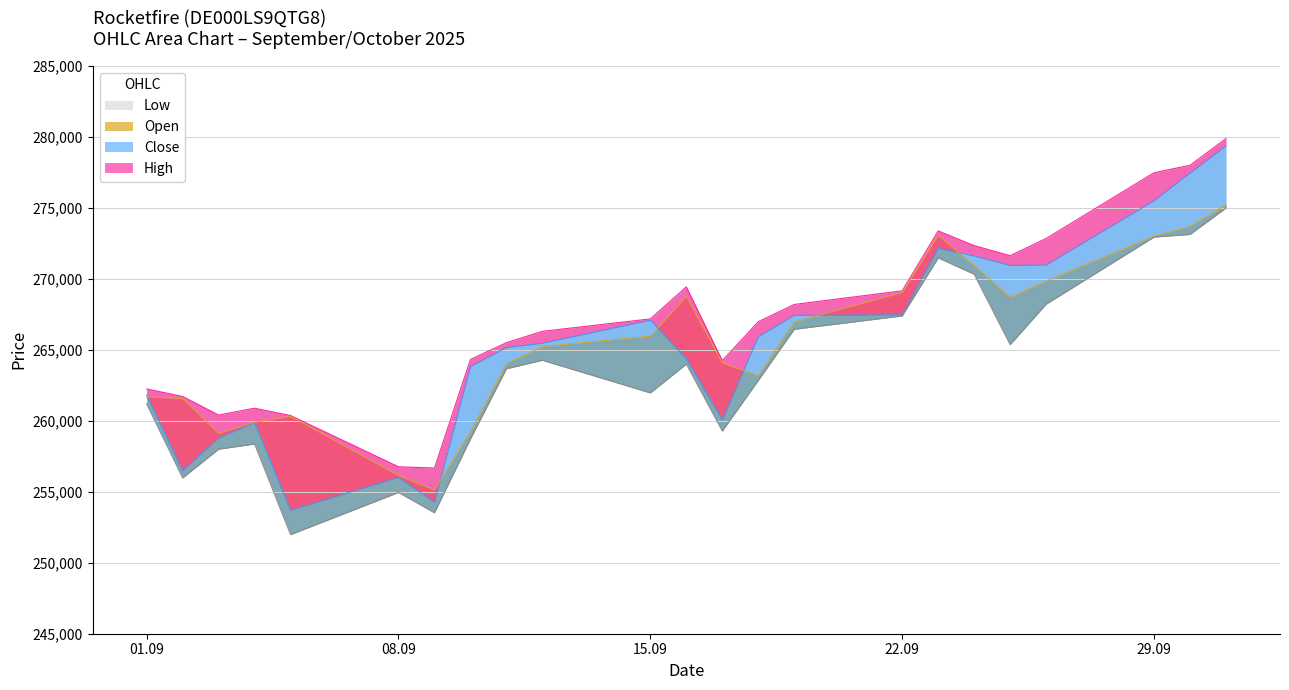

What is the difference between the maximum and minimum values in the Low series?

23009